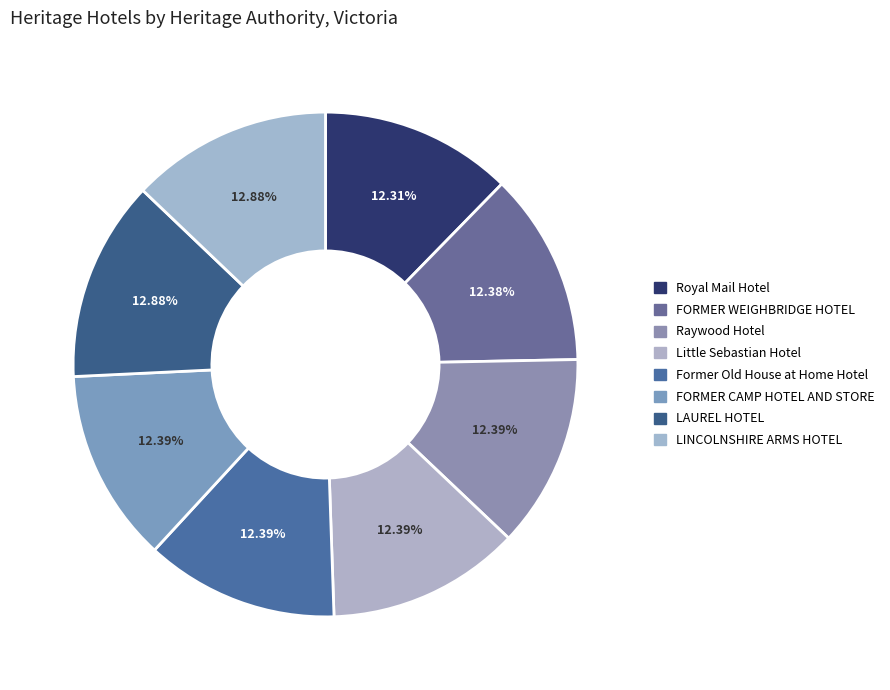

Is it true that FORMER CAMP HOTEL AND STORE is 12% of the pie?

True